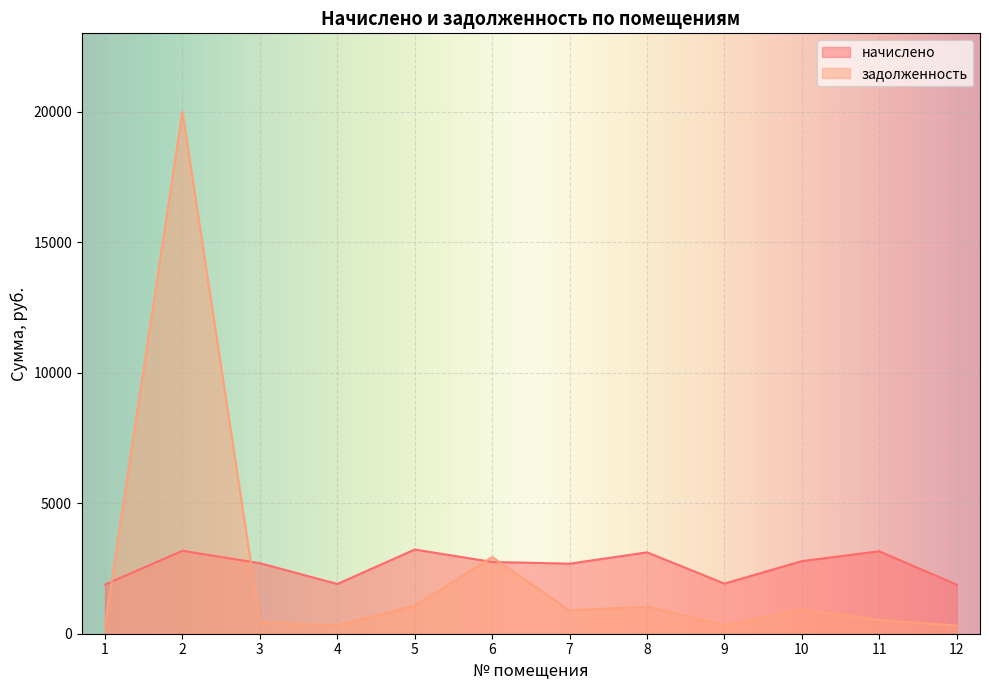

Does the chart display data point markers on the line(s)?

No